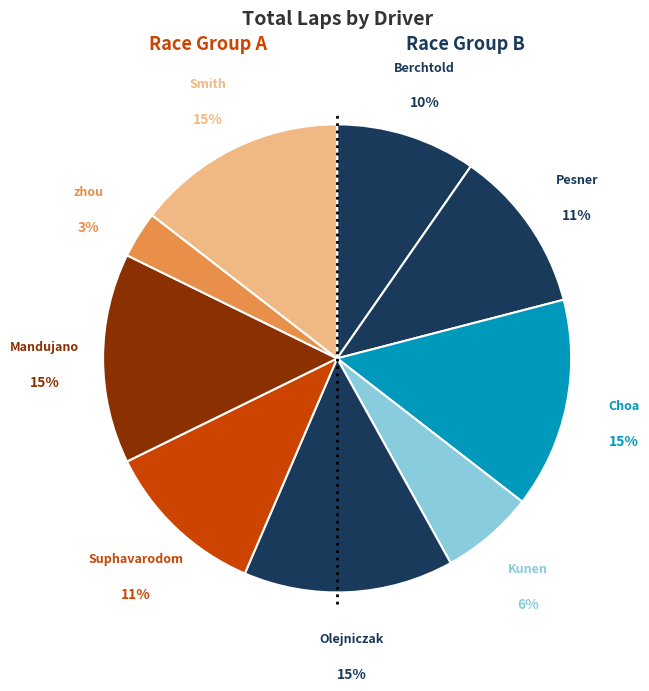

How many slices are in this pie chart?

9